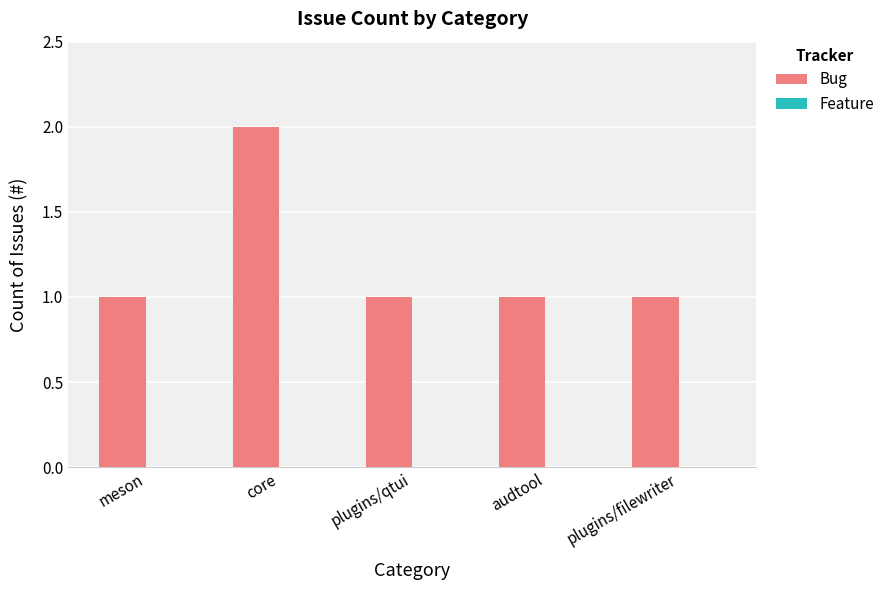

What position from the left is audtool?

4